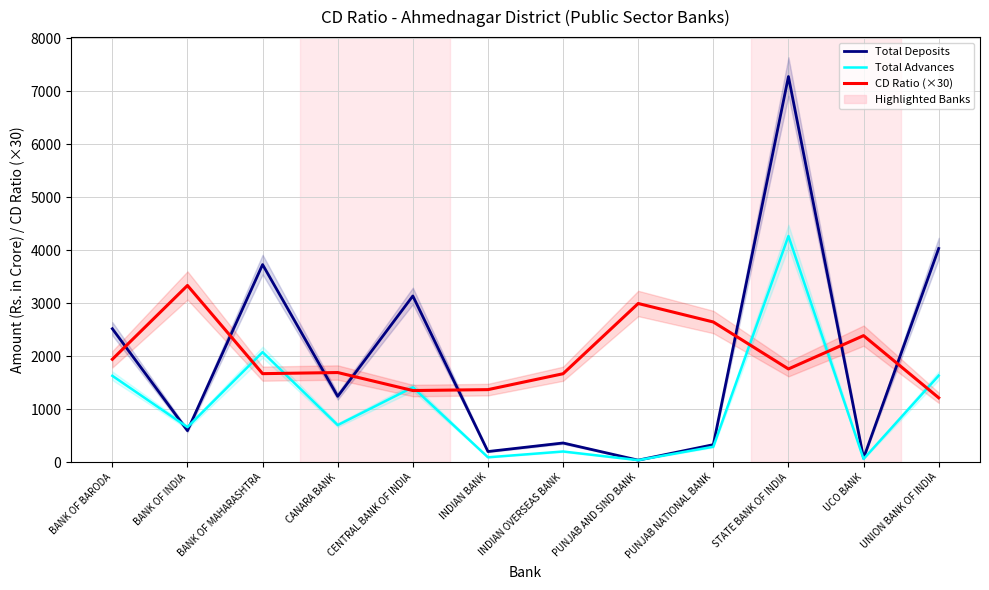

How many interior local valleys does the Total Advances series have?

5